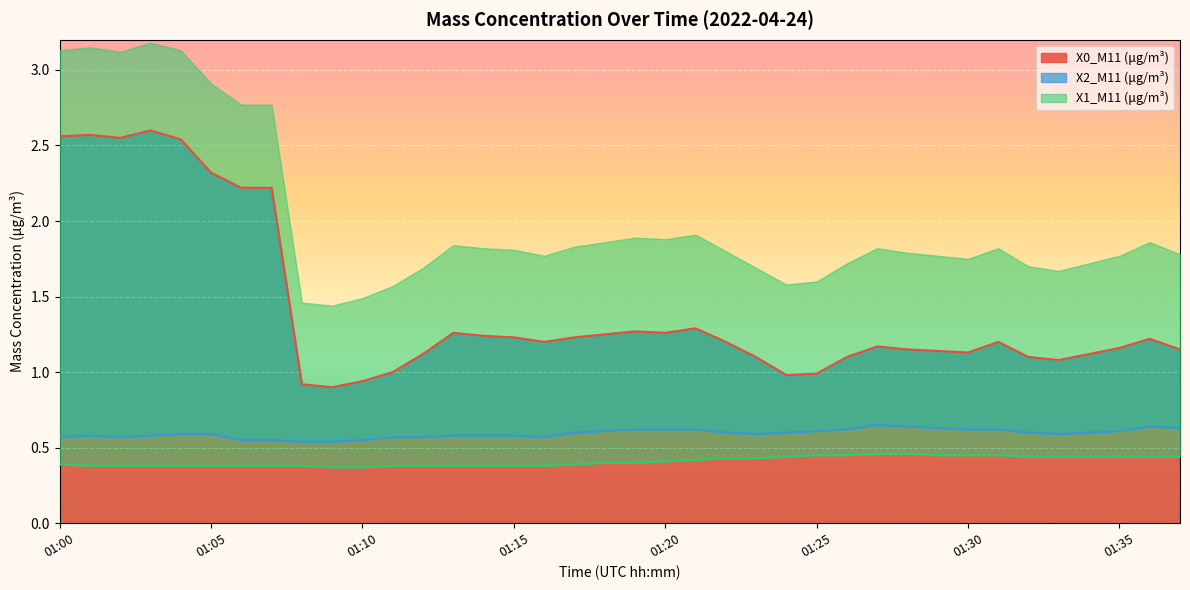

Reading right to left, what are all the values shown in this chart?

X0_M11 (μg/m³): 01:37=1.1	01:36=1.2	01:35=1.2	01:34=1.1	01:33=1.1	01:32=1.1	01:31=1.2	01:30=1.1	01:29=1.1	01:28=1.1	01:27=1.2	01:26=1.1	01:25=1.0	01:24=1.0	01:23=1.1	01:22=1.2	01:21=1.3	01:20=1.3	01:19=1.3	01:18=1.2	01:17=1.2	01:16=1.2	01:15=1.2	01:14=1.2	01:13=1.3	01:12=1.1	01:11=1.0	01:10=0.9	01:09=0.9	01:08=0.9	01:07=2.2	01:06=2.2	01:05=2.3	01:04=2.5	01:03=2.6	01:02=2.5	01:01=2.6	01:00=2.6
X2_M11 (μg/m³): 01:37=0.6	01:36=0.6	01:35=0.6	01:34=0.6	01:33=0.6	01:32=0.6	01:31=0.6	01:30=0.6	01:29=0.6	01:28=0.6	01:27=0.7	01:26=0.6	01:25=0.6	01:24=0.6	01:23=0.6	01:22=0.6	01:21=0.6	01:20=0.6	01:19=0.6	01:18=0.6	01:17=0.6	01:16=0.6	01:15=0.6	01:14=0.6	01:13=0.6	01:12=0.6	01:11=0.6	01:10=0.6	01:09=0.5	01:08=0.5	01:07=0.6	01:06=0.6	01:05=0.6	01:04=0.6	01:03=0.6	01:02=0.6	01:01=0.6	01:00=0.6
X1_M11 (μg/m³): 01:37=0.4	01:36=0.4	01:35=0.4	01:34=0.4	01:33=0.4	01:32=0.4	01:31=0.5	01:30=0.5	01:29=0.5	01:28=0.5	01:27=0.5	01:26=0.5	01:25=0.5	01:24=0.4	01:23=0.4	01:22=0.4	01:21=0.4	01:20=0.4	01:19=0.4	01:18=0.4	01:17=0.4	01:16=0.4	01:15=0.4	01:14=0.4	01:13=0.4	01:12=0.4	01:11=0.4	01:10=0.4	01:09=0.4	01:08=0.4	01:07=0.4	01:06=0.4	01:05=0.4	01:04=0.4	01:03=0.4	01:02=0.4	01:01=0.4	01:00=0.4